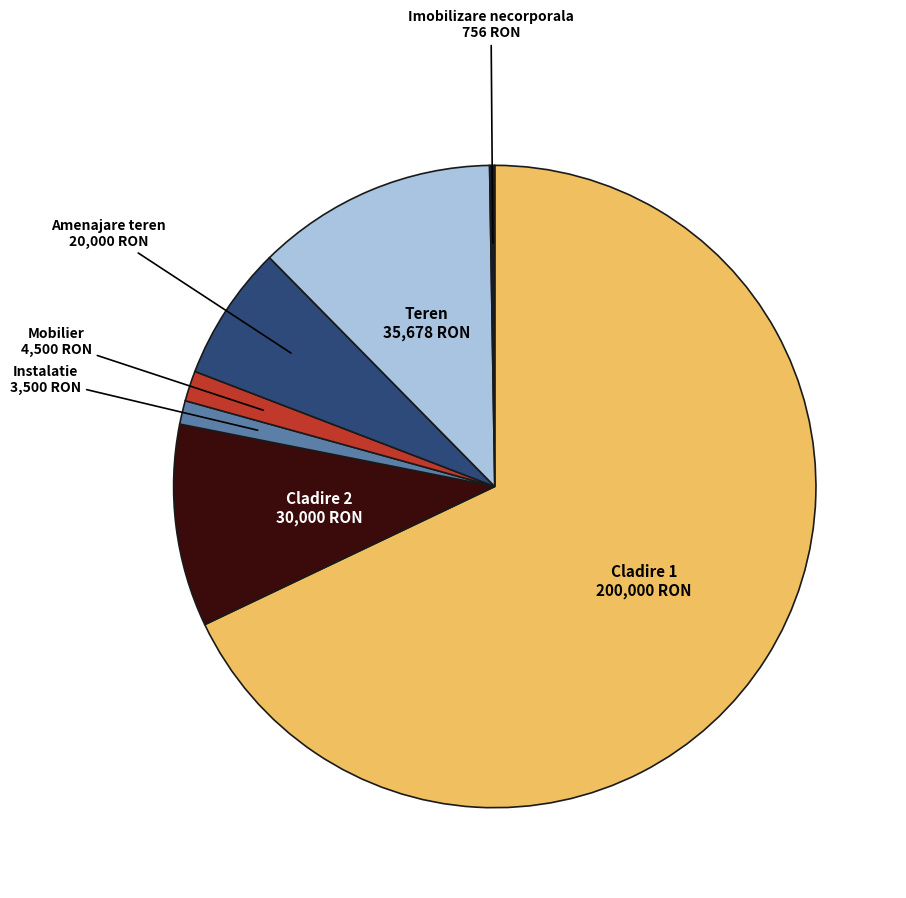

Is there any slice that represents more than half of the pie?

Yes